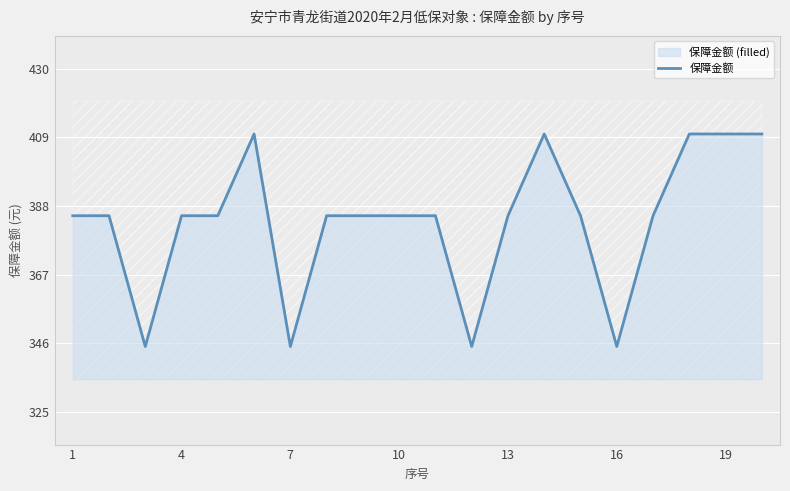

What is the lowest value of the 保障金额 series?

345